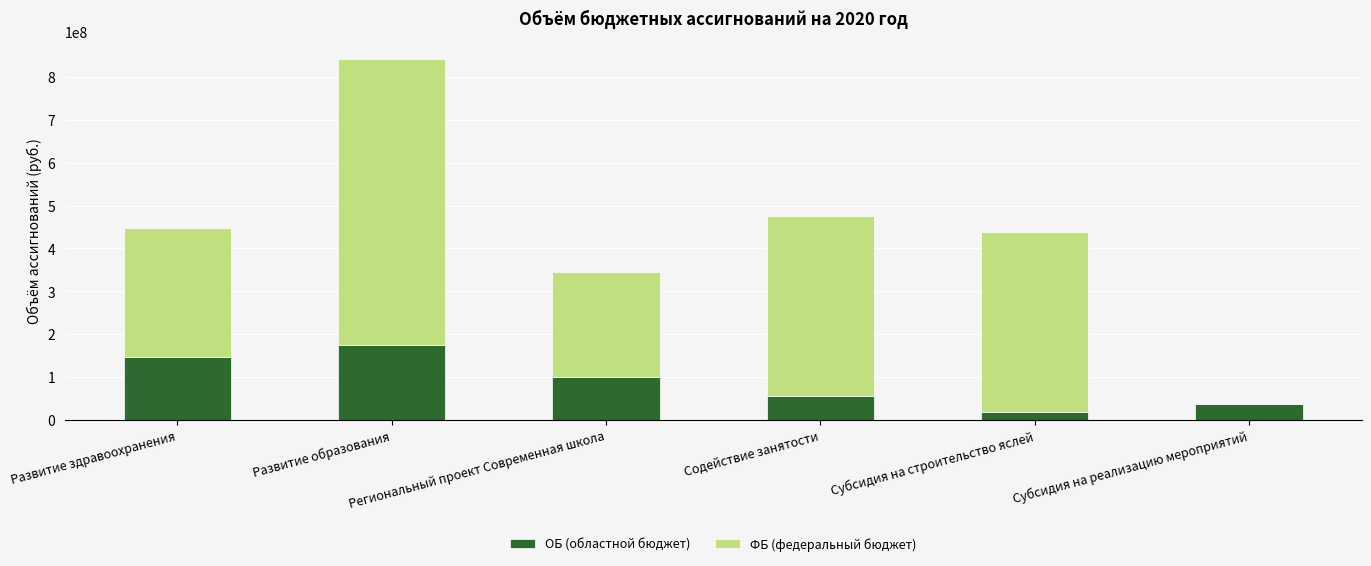

Are the bars horizontal?

No